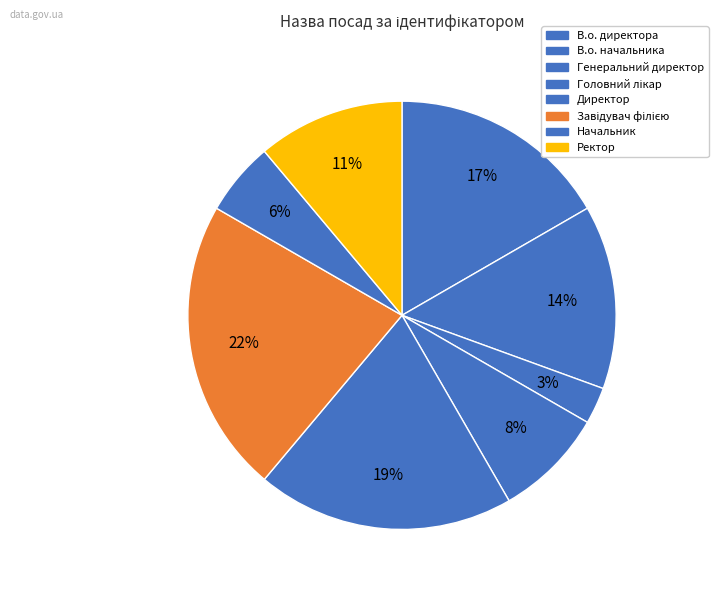

Is Начальник the majority of the pie?

No